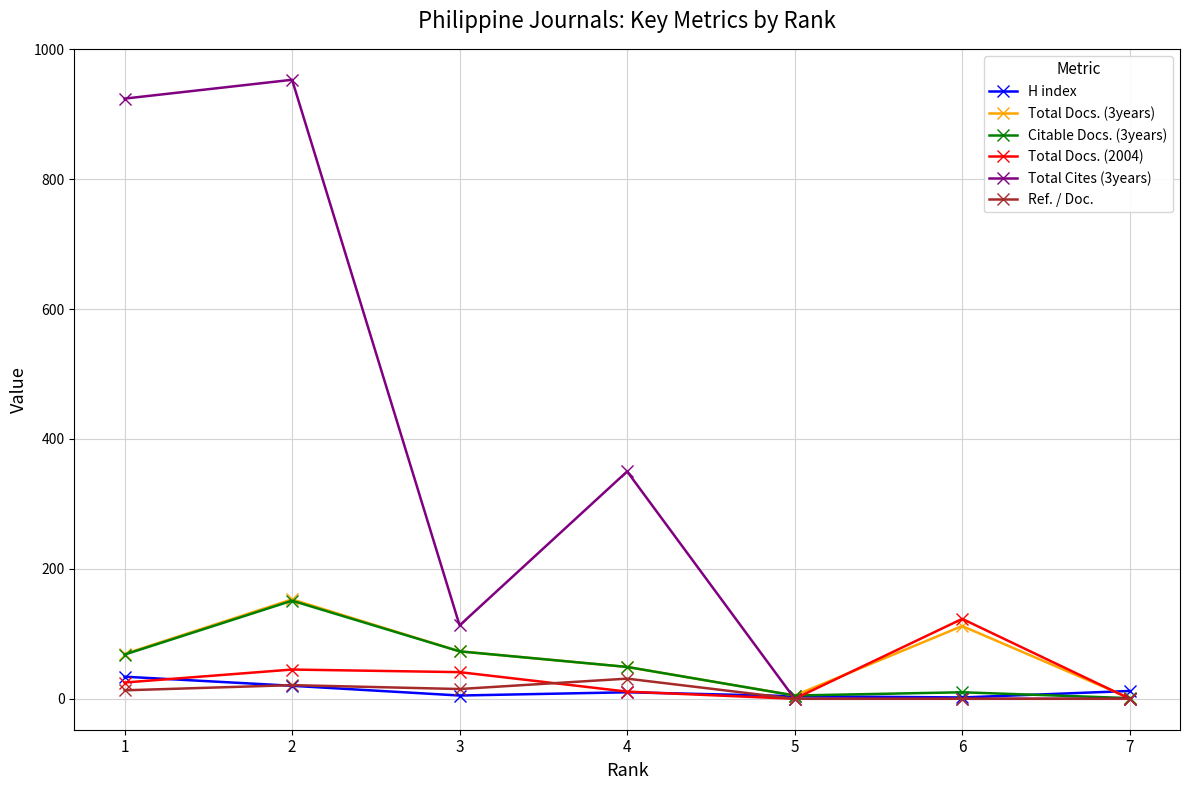

What are all the series names shown in the legend?

H index, Total Docs. (3years), Citable Docs. (3years), Total Docs. (2004), Total Cites (3years), Ref. / Doc.